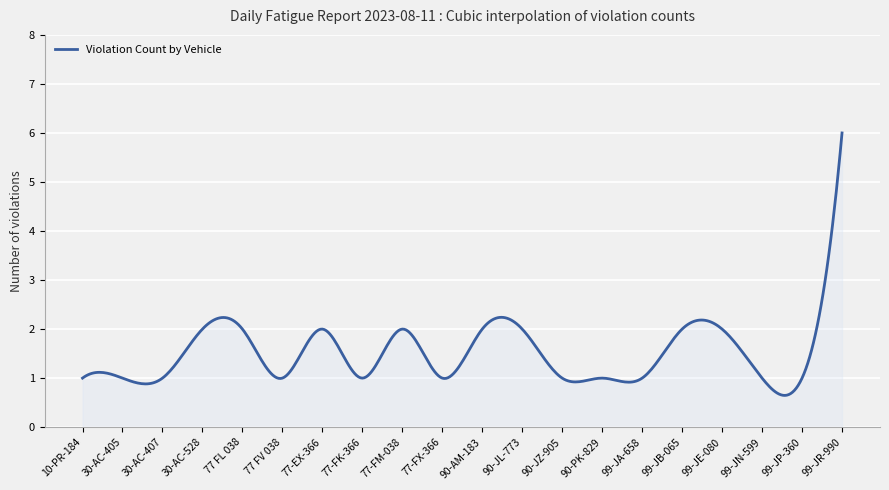

True or false: the data has more than 0 interior local peaks.

True